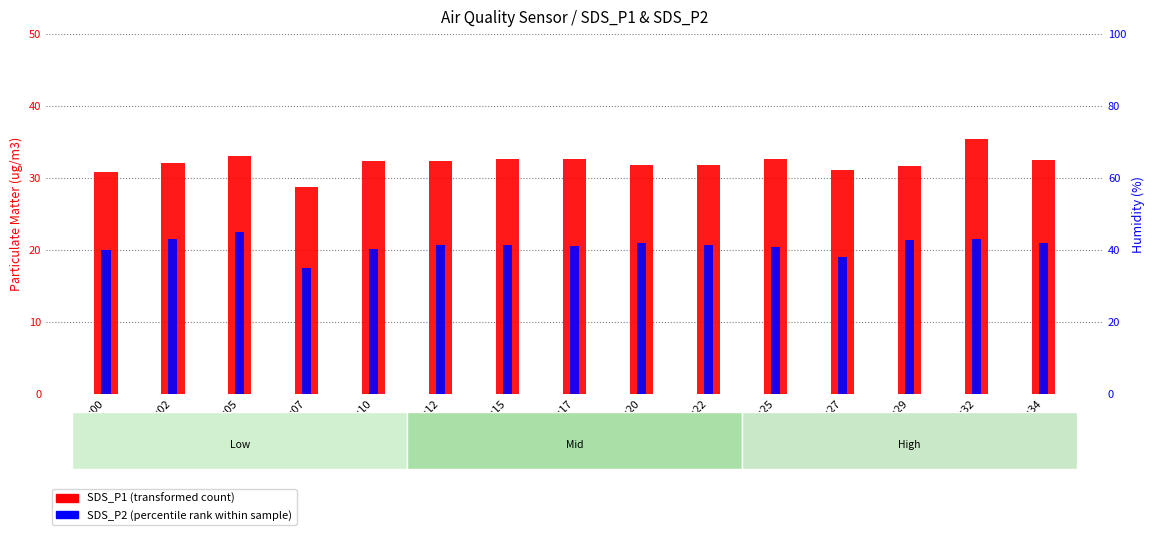

Which category has the highest value across all series?

00:32